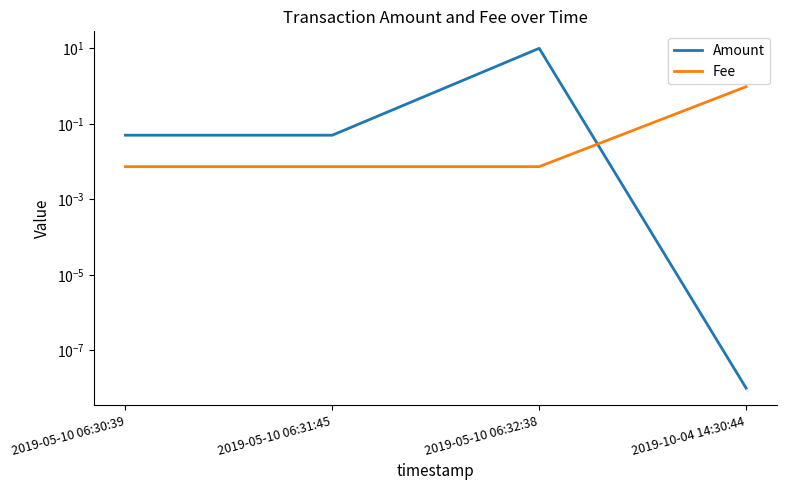

List the labels in order of Amount value, largest first.

2019-05-10 06:32:38, 2019-05-10 06:30:39, 2019-05-10 06:31:45, 2019-10-04 14:30:44